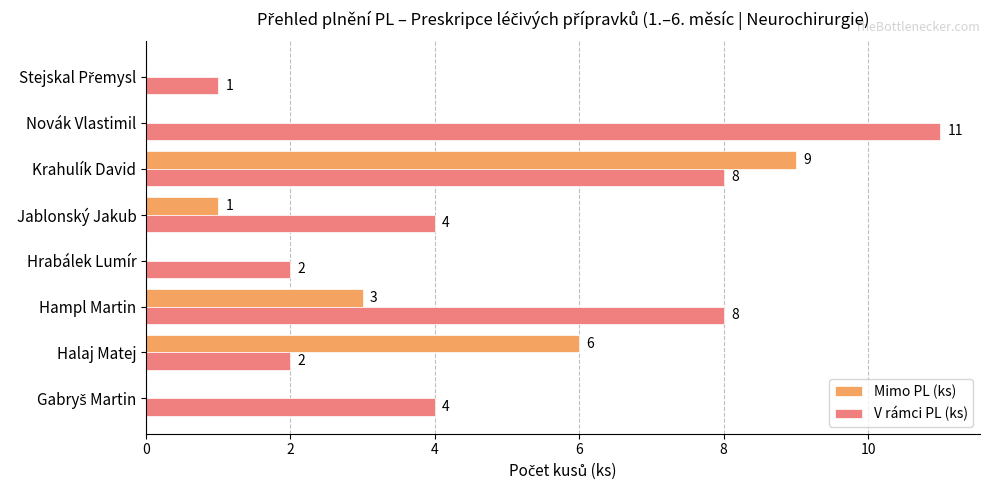

At which label is Mimo PL (ks) closest to 4?

Hampl Martin